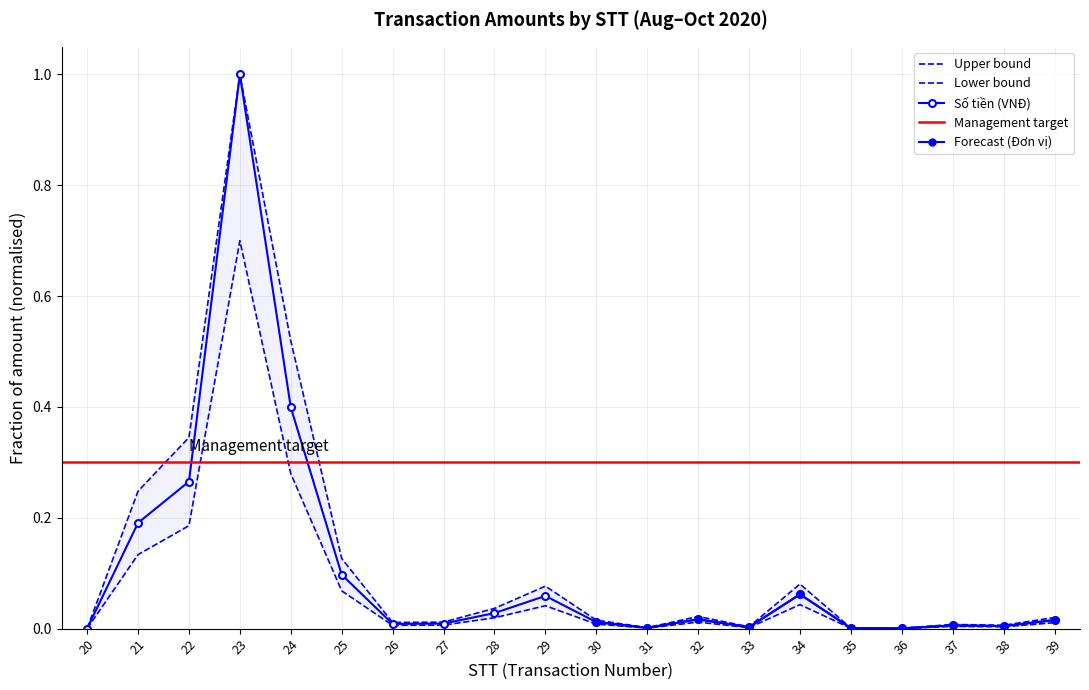

Where is the first local maximum?

23